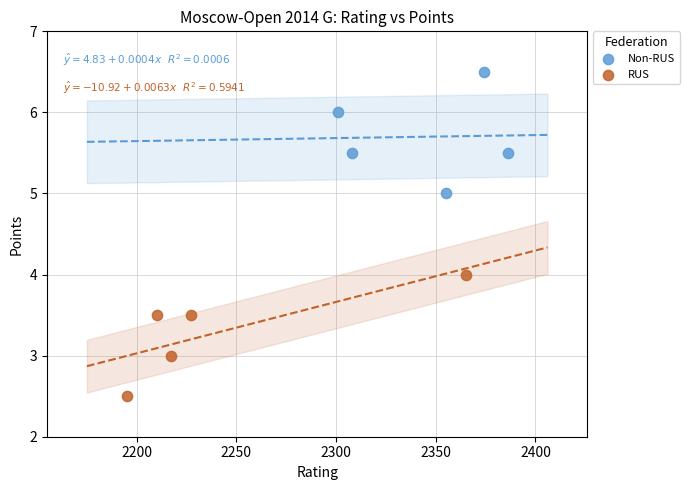

Which series reaches the maximum Y coordinate?

Non-RUS